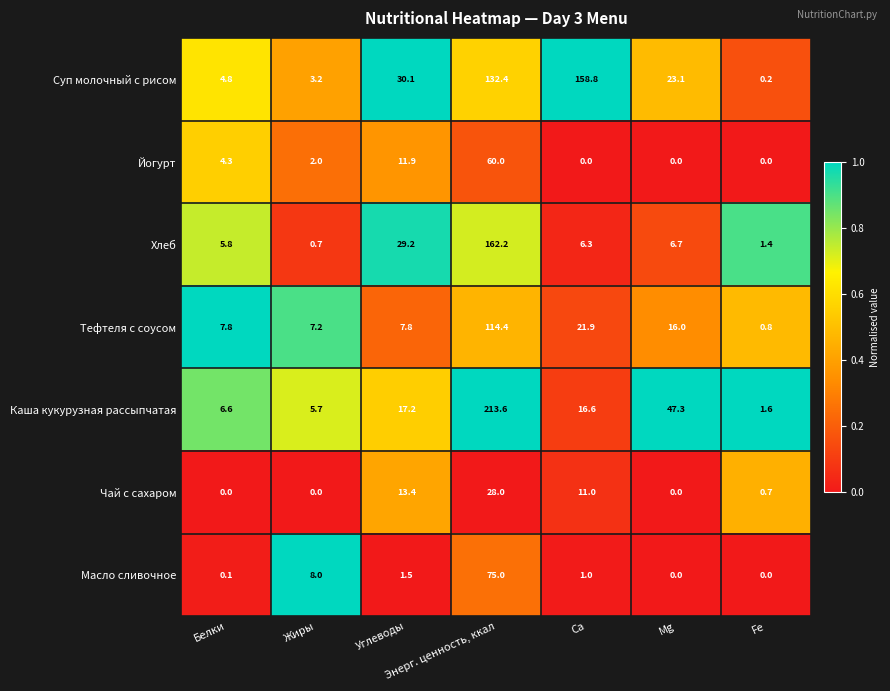

Rank the series by their maximum value, from lowest to highest.

Чай с сахаром, Йогурт, Масло сливочное, Тефтеля с соусом, Суп молочный с рисом, Хлеб, Каша кукурузная рассыпчатая